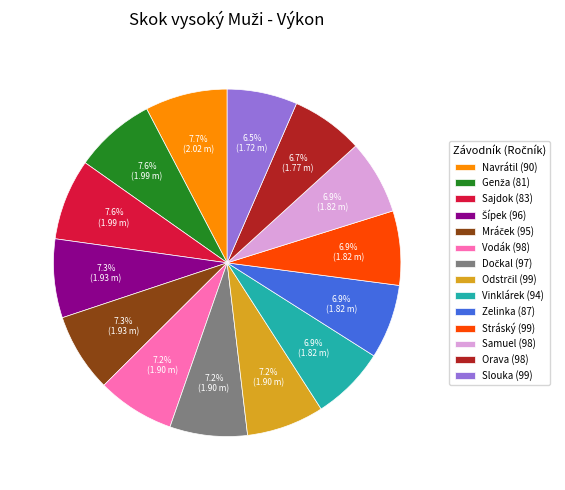

What percentage is NOT represented by Orava (98)?

93.3%